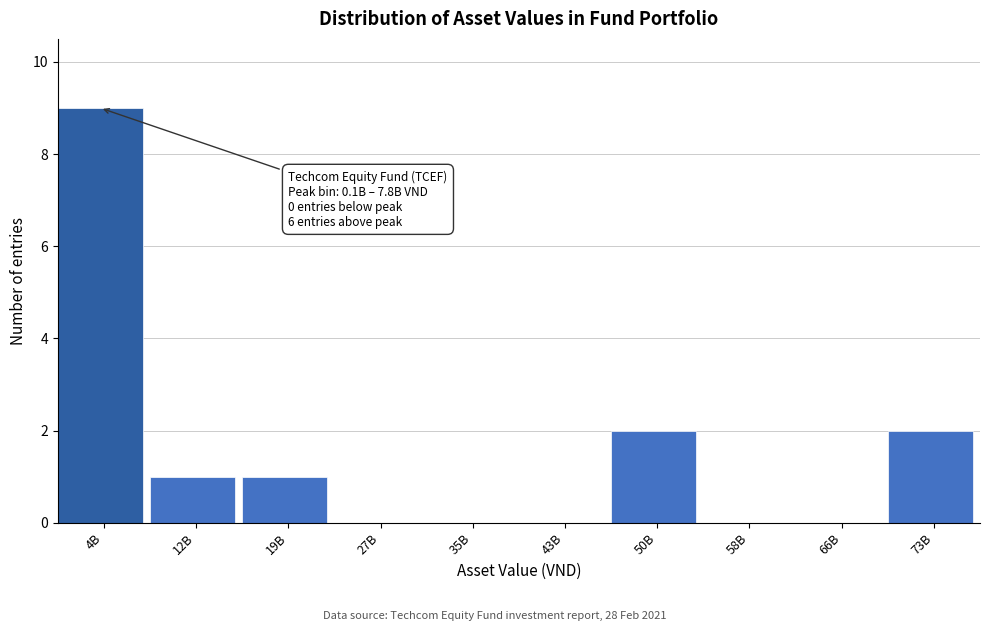

What is the sum of all values?

15